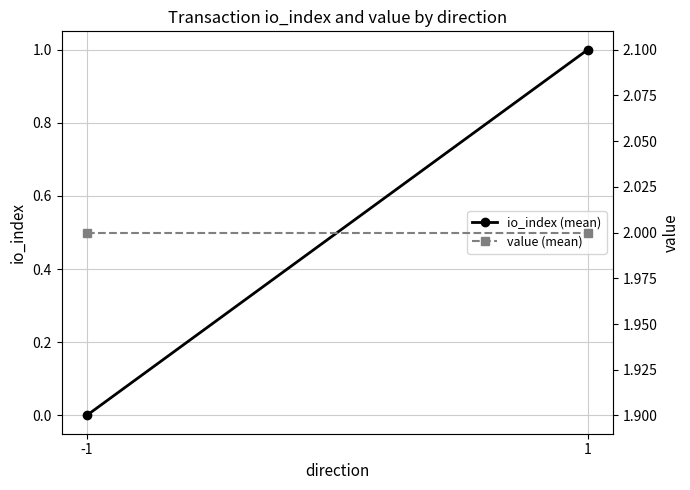

What is the sum of all value (mean) values?

4.0